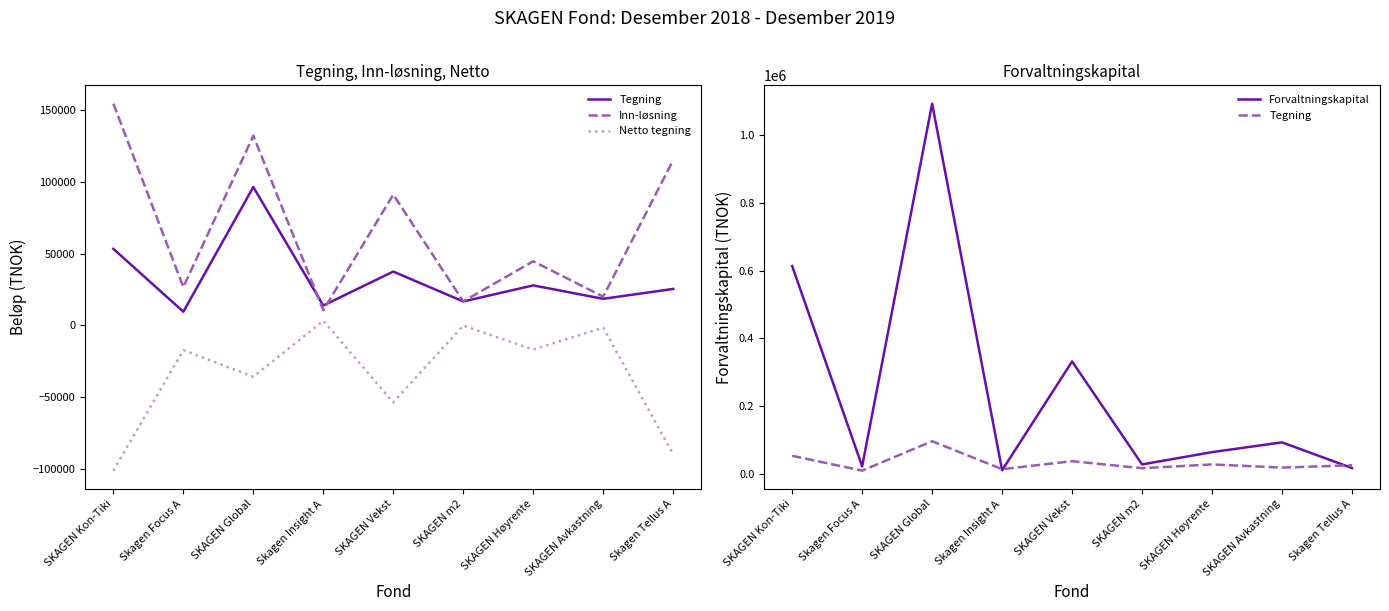

What is the sum of the Tegning values at Skagen Tellus A and SKAGEN Avkastning?

44046